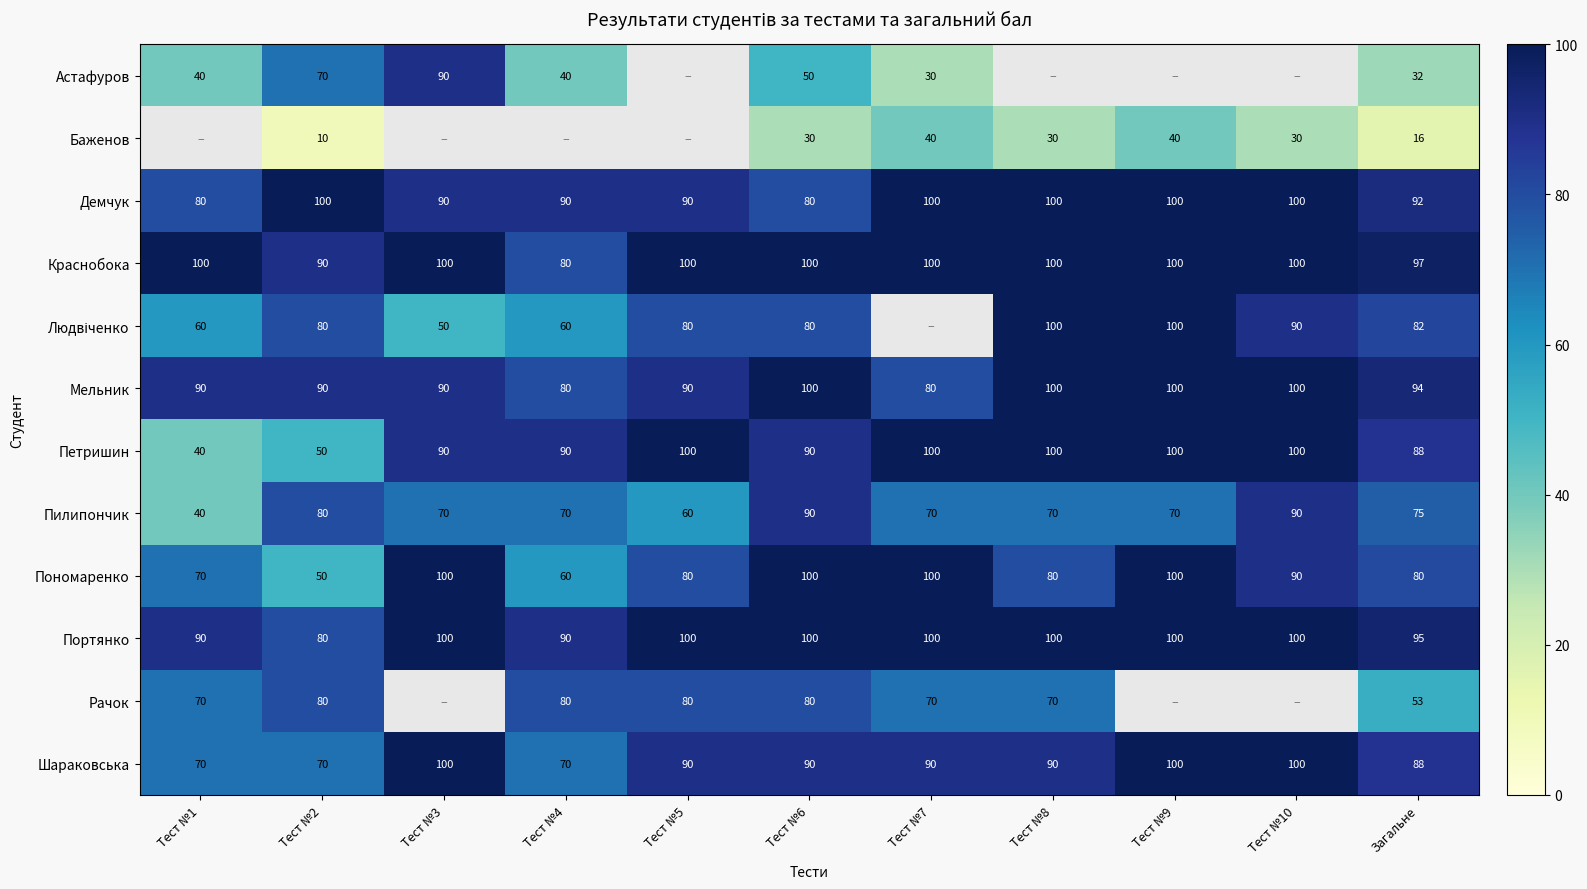

At how many categories does at least one series exceed 29?

11